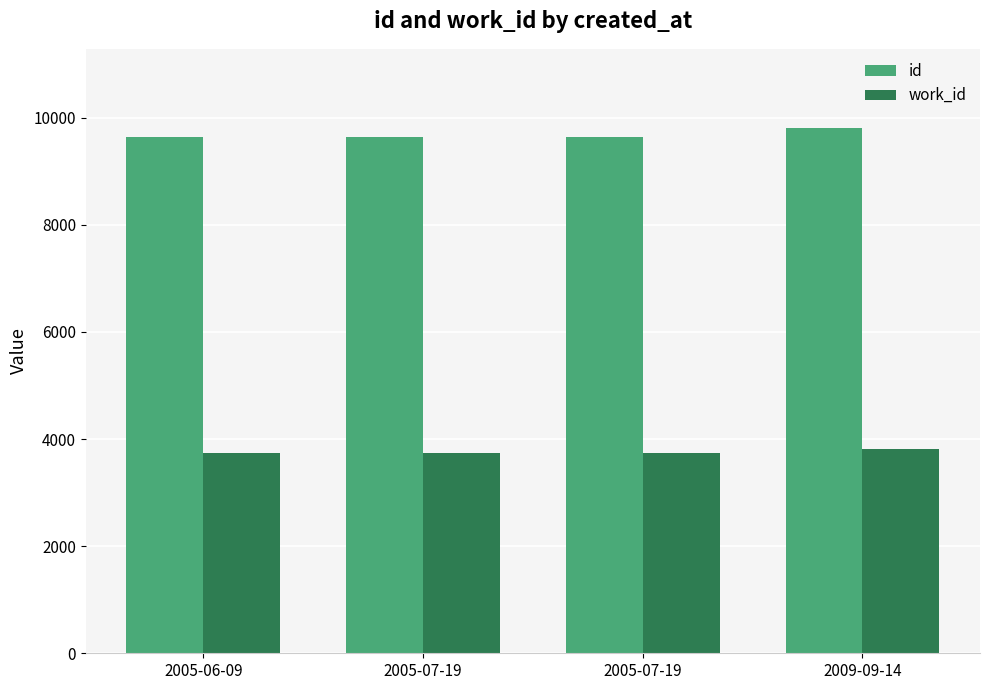

Which series has the largest total across all categories?

id